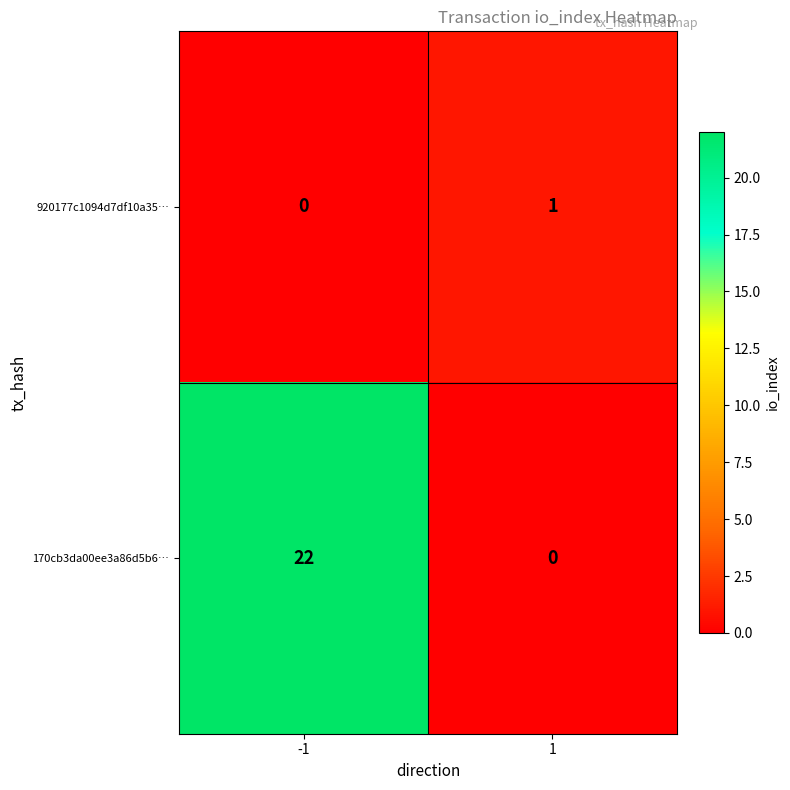

Count the number of data series in this chart.

2